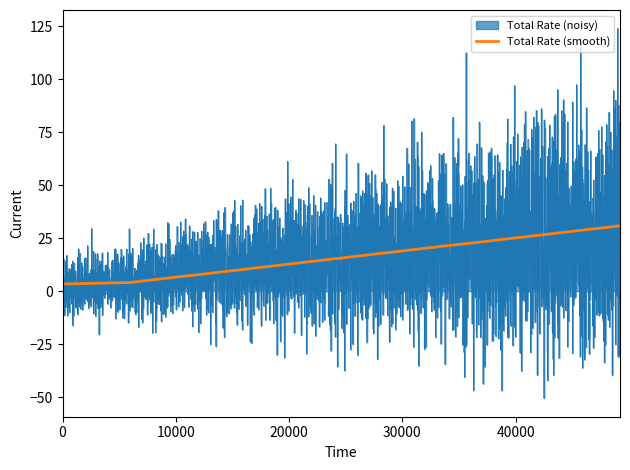

How many lines are shown in the chart?

1